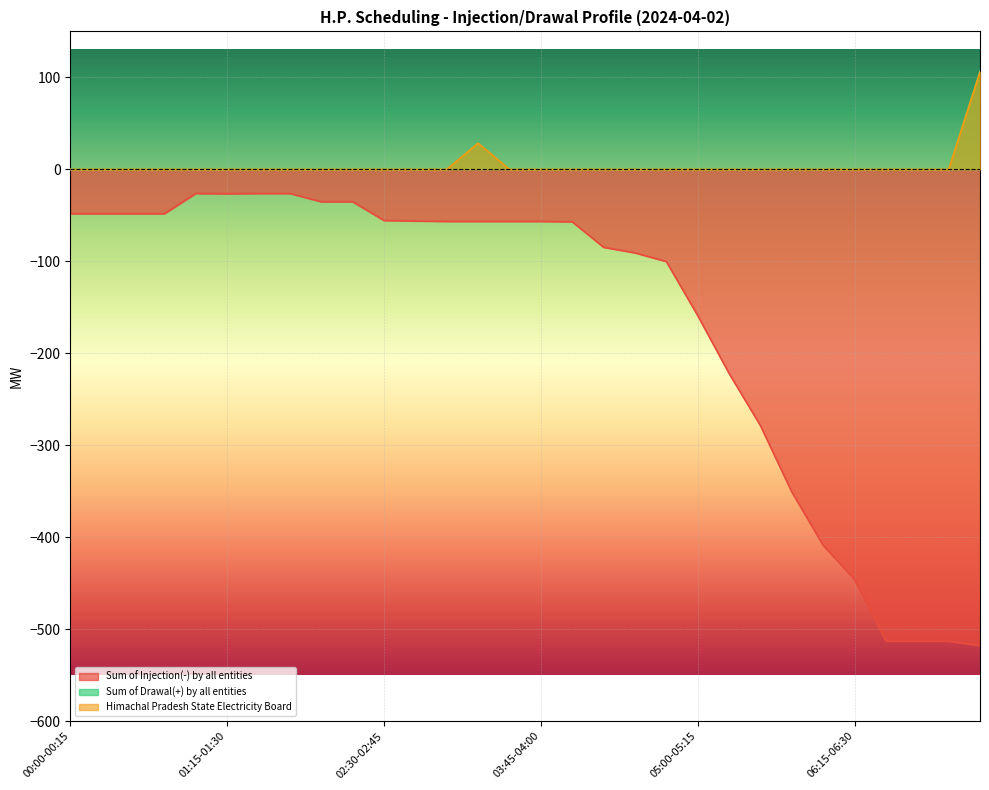

Where is Sum of Drawal(+) by all entities nearest to the value 53?

03:15-03:30